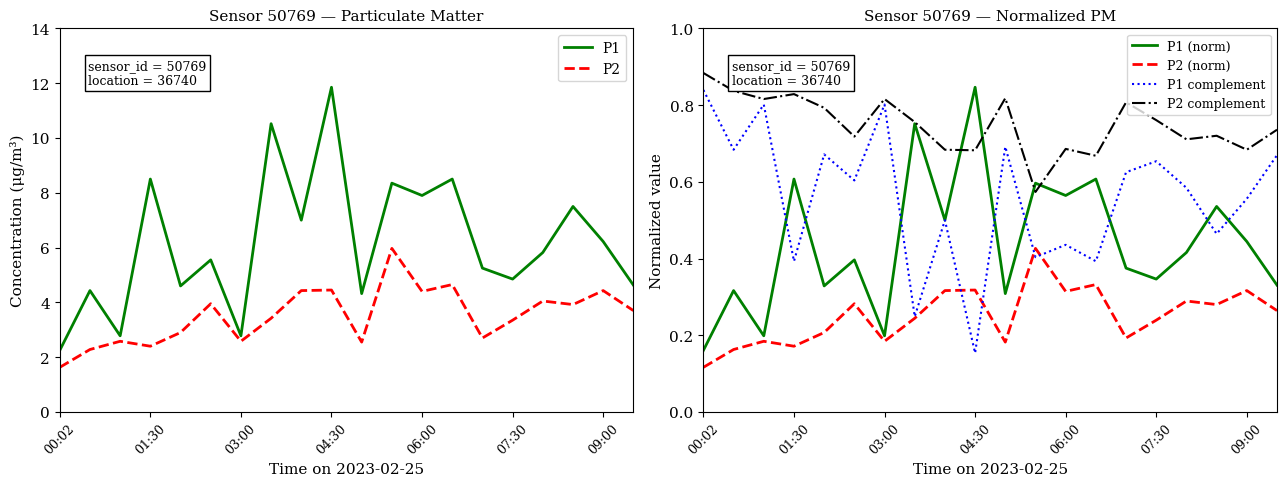

True or false: P2 (norm) has more than 1 interior local peaks.

True